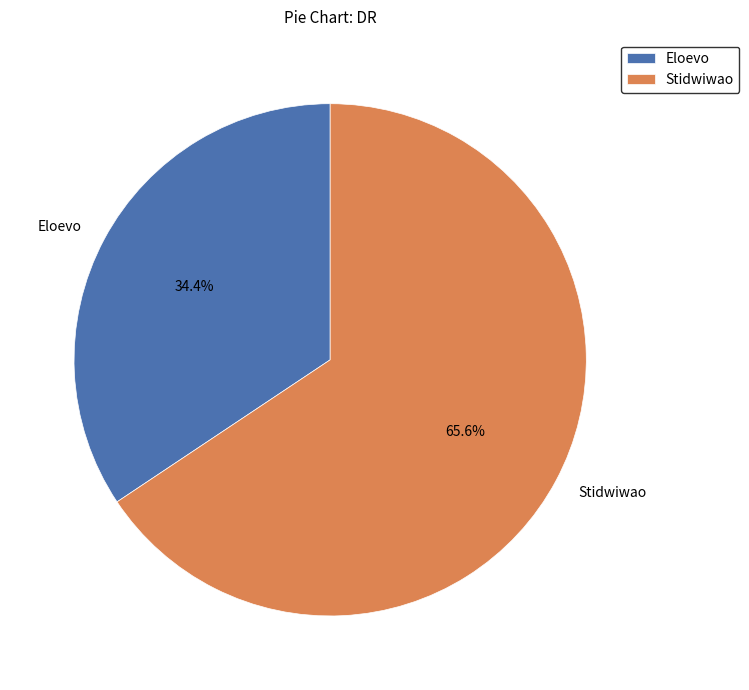

The Eloevo slice represents 49% of the pie. True or false?

False